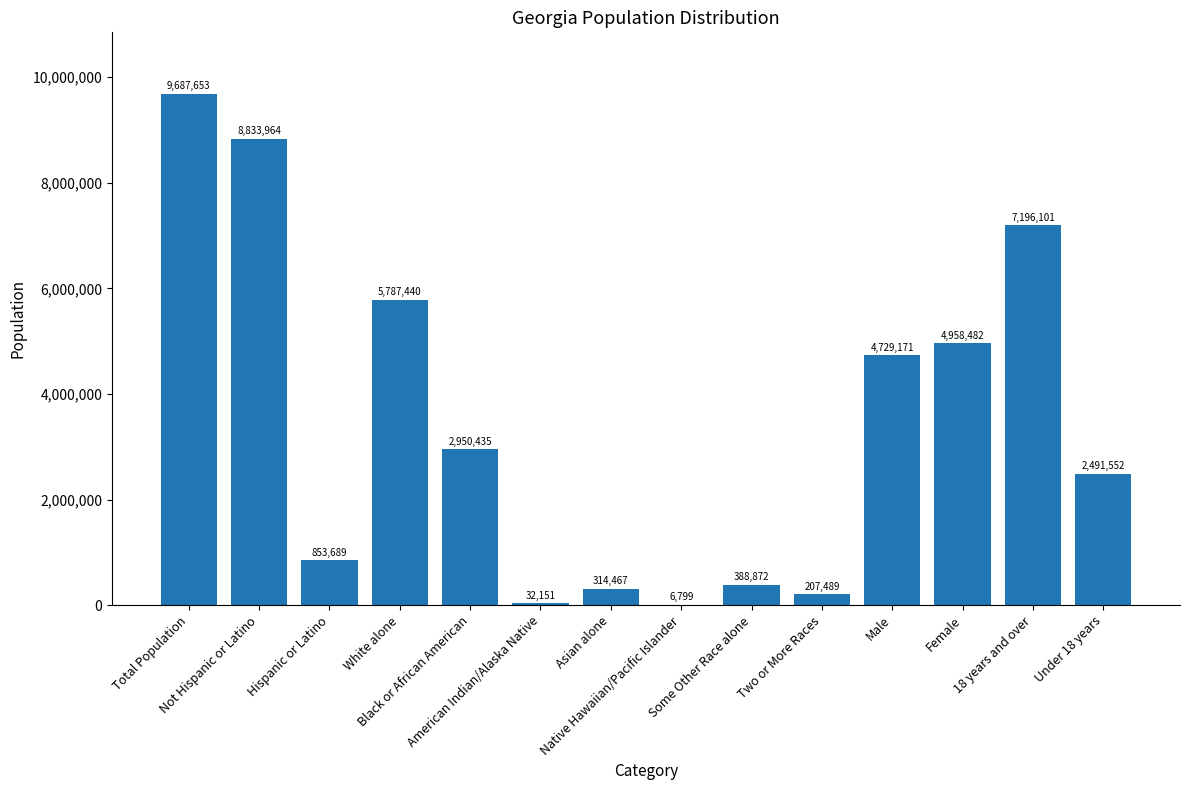

How many data points does each series have?

14